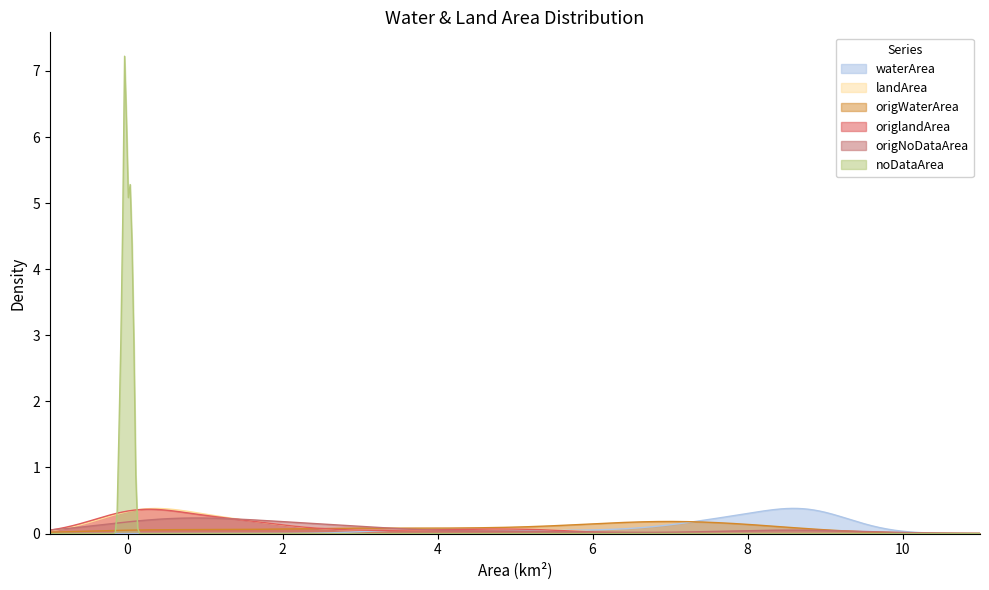

At which category does landArea reach its first local peak?

1